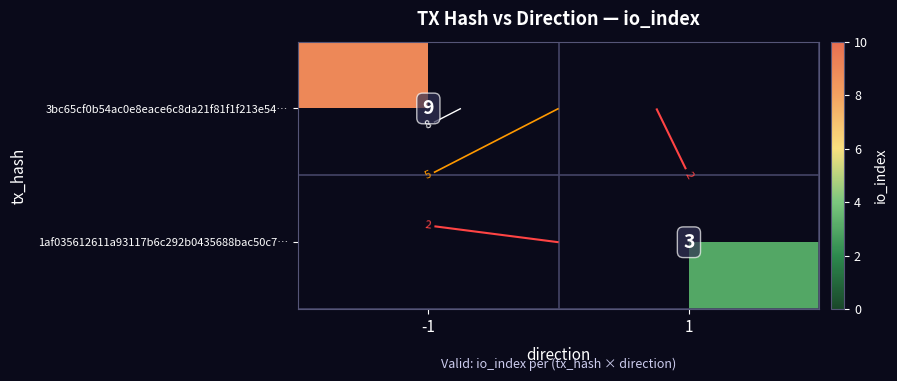

How many positive values does the 3bc65cf0b54ac0e8eace6c8da21f81f1f213e54… series have?

1